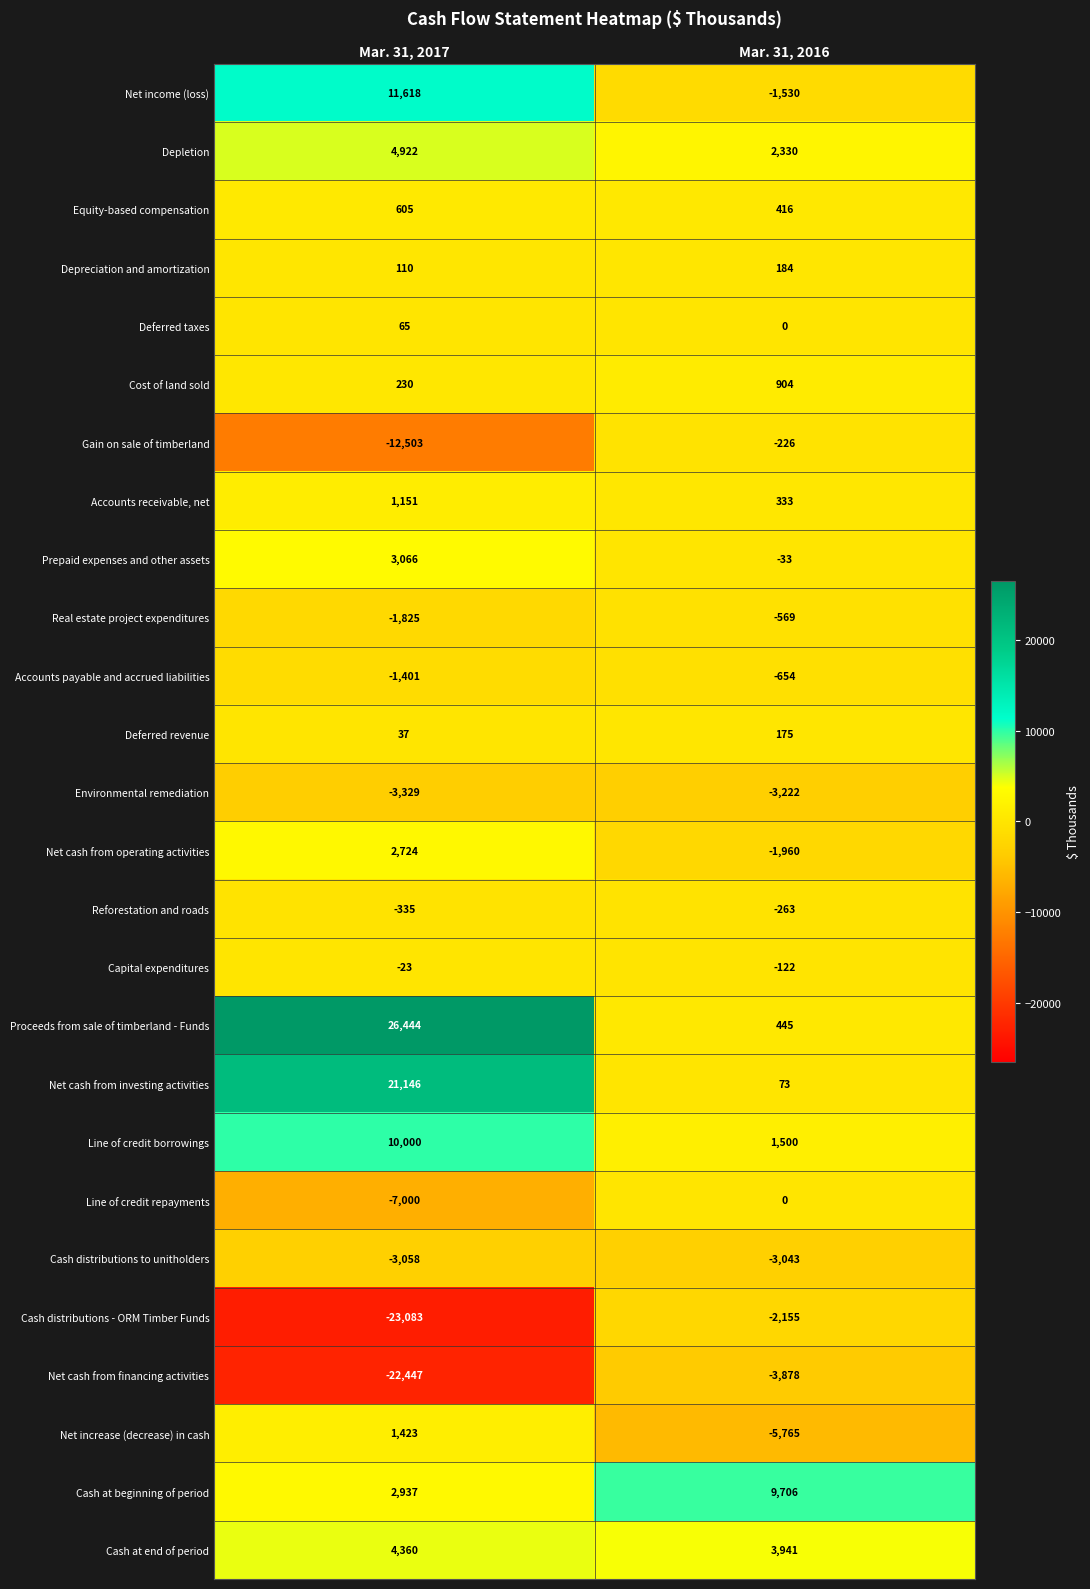

What is the spread (max minus min) of values at Mar. 31, 2017?

49527